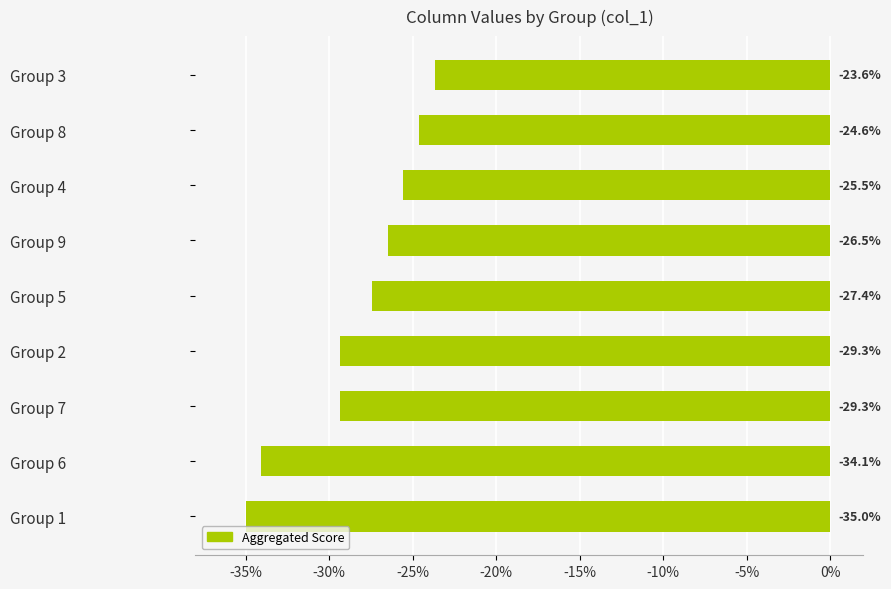

Count the number of data series in this chart.

1